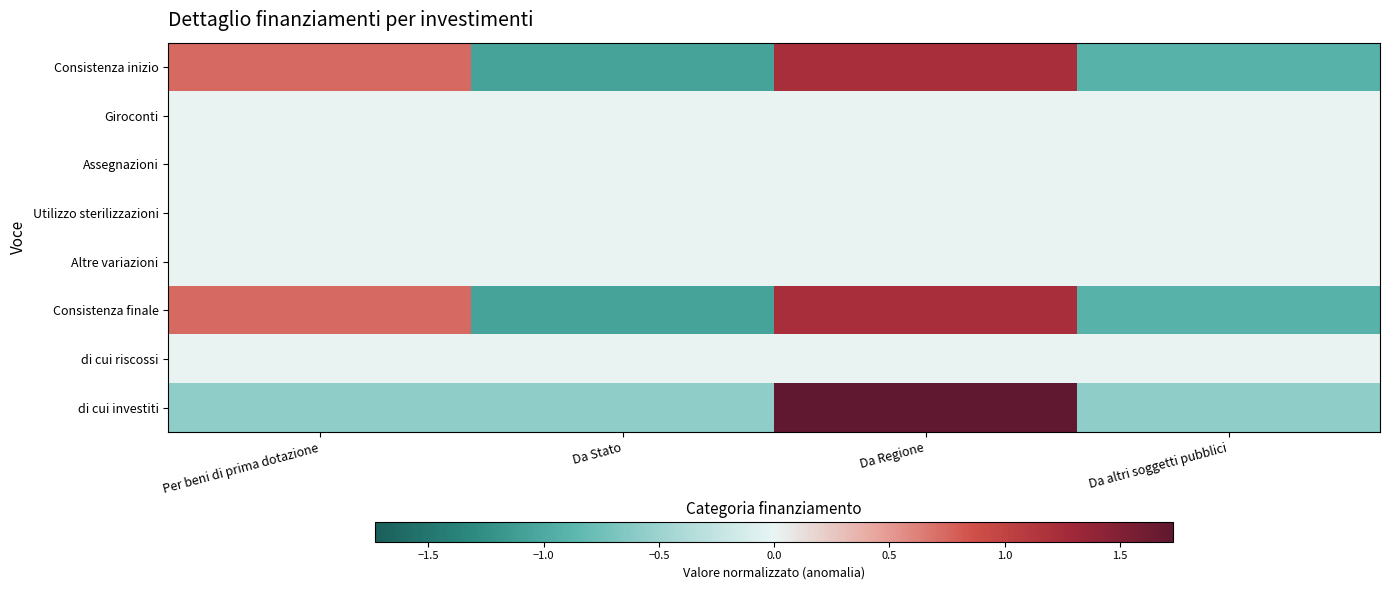

What is the total value across all series at Da Regione?

4.2